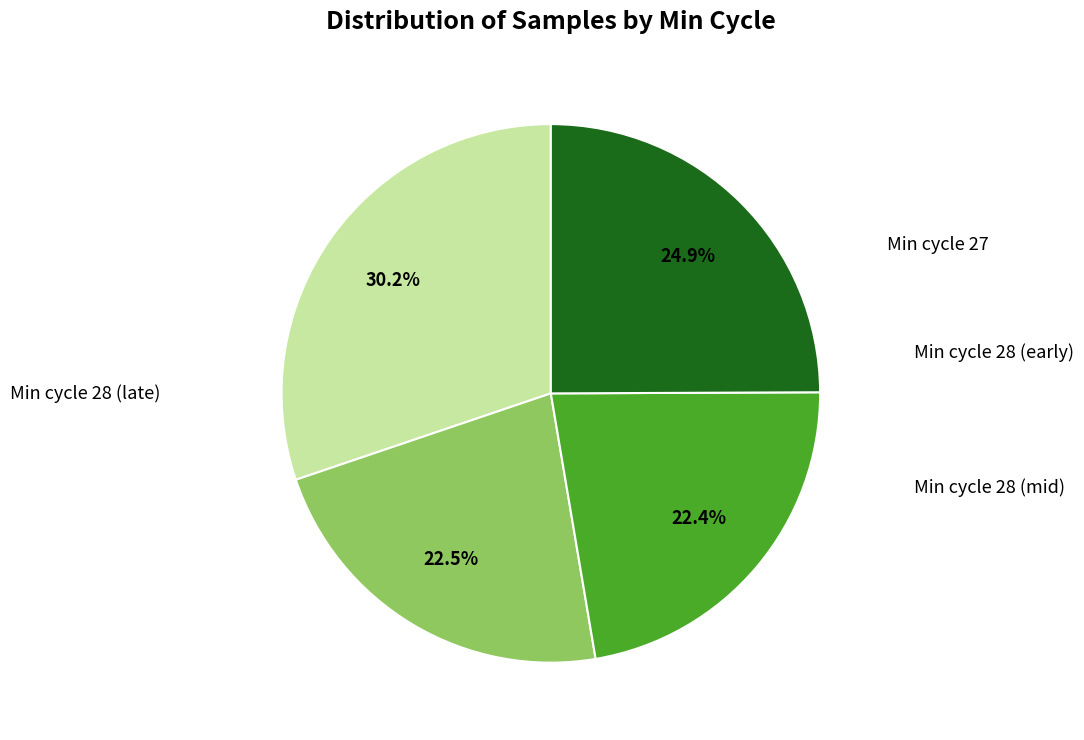

Is there any slice that represents more than half of the pie?

No